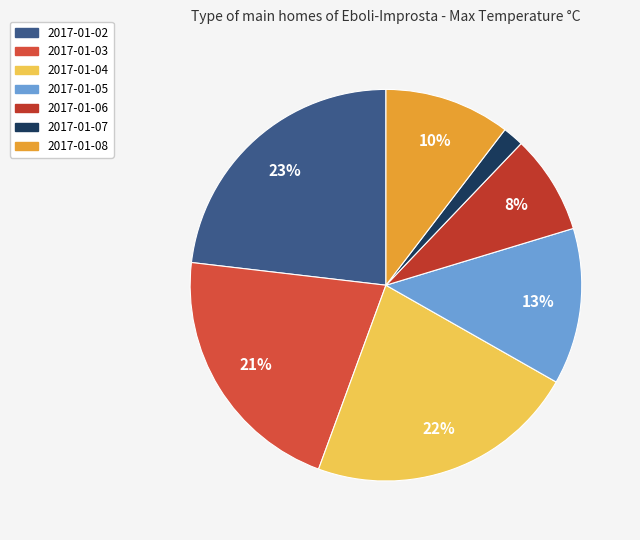

Does 2017-01-06 account for over 50% of the chart?

No